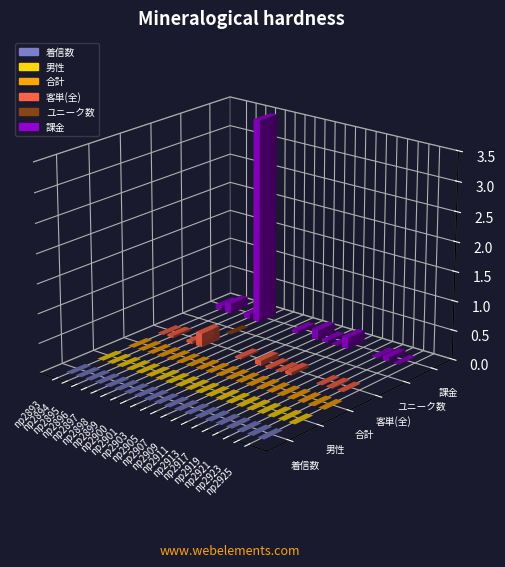

Where is 客単(全) nearest to the value 26466?

np2905